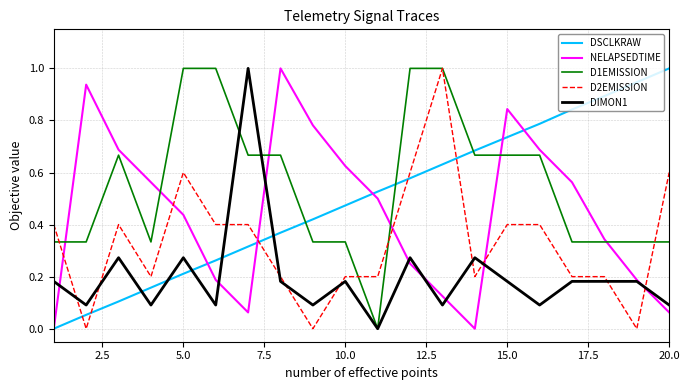

What is the maximum value for D1EMISSION?

1.0